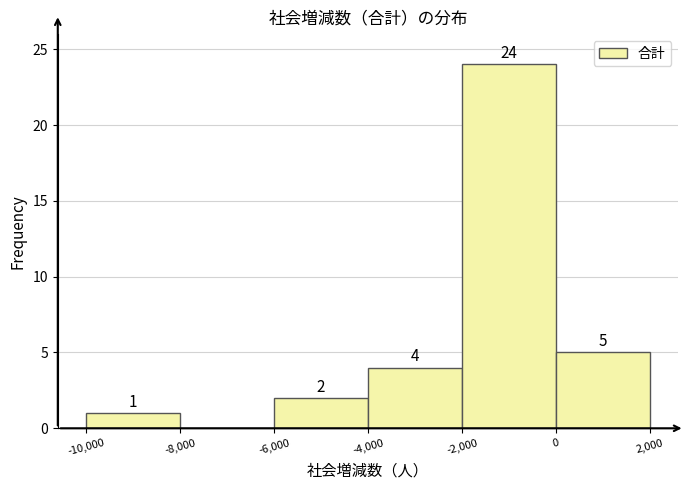

Which range on the x-axis has the tallest bar?

-2,000 to 0